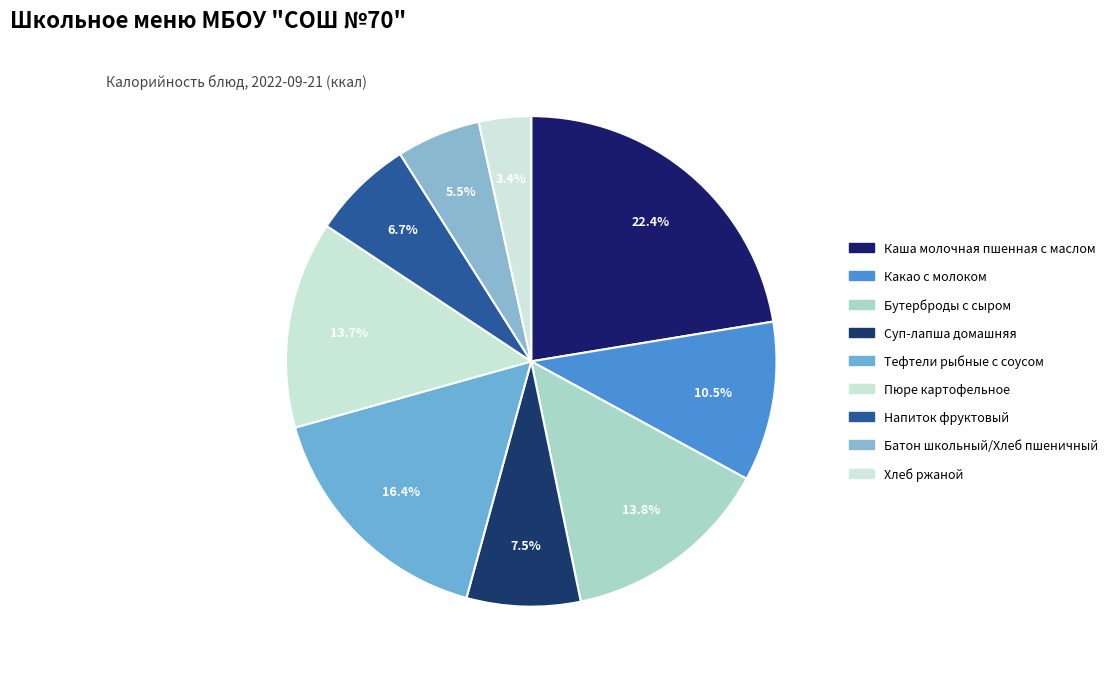

To the nearest percent, what is the difference between the largest and smallest slice percentages?

19%